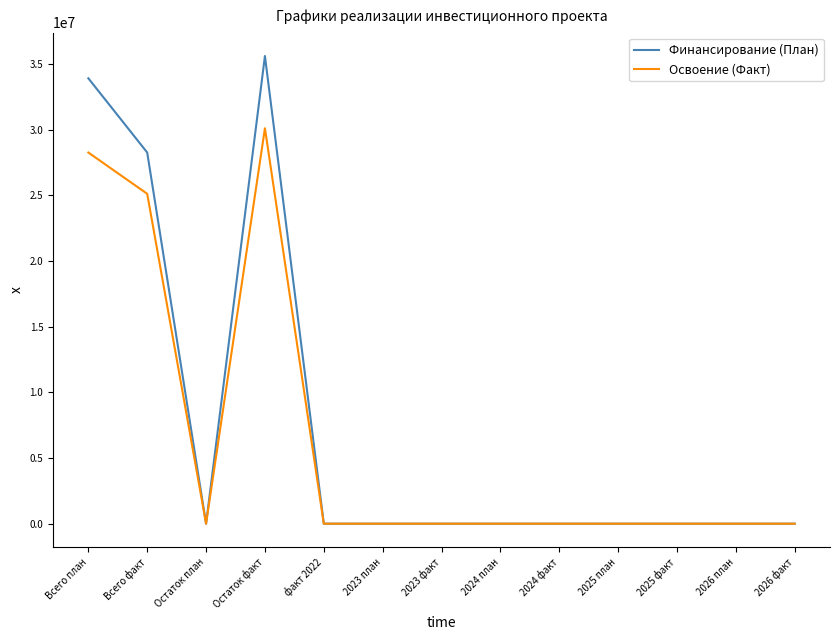

Is the value of Финансирование (План) at 2024 план greater than the value of Освоение (Факт) at Всего факт?

No